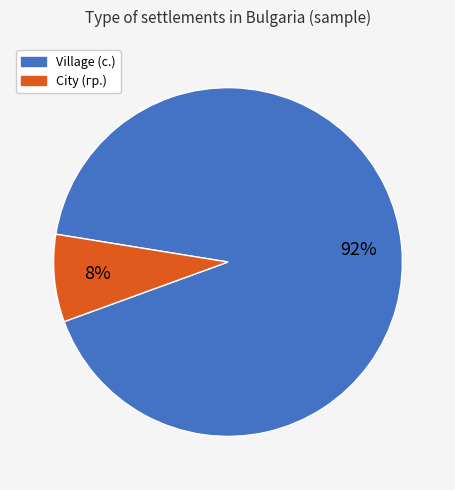

Does any single category account for the majority?

Yes